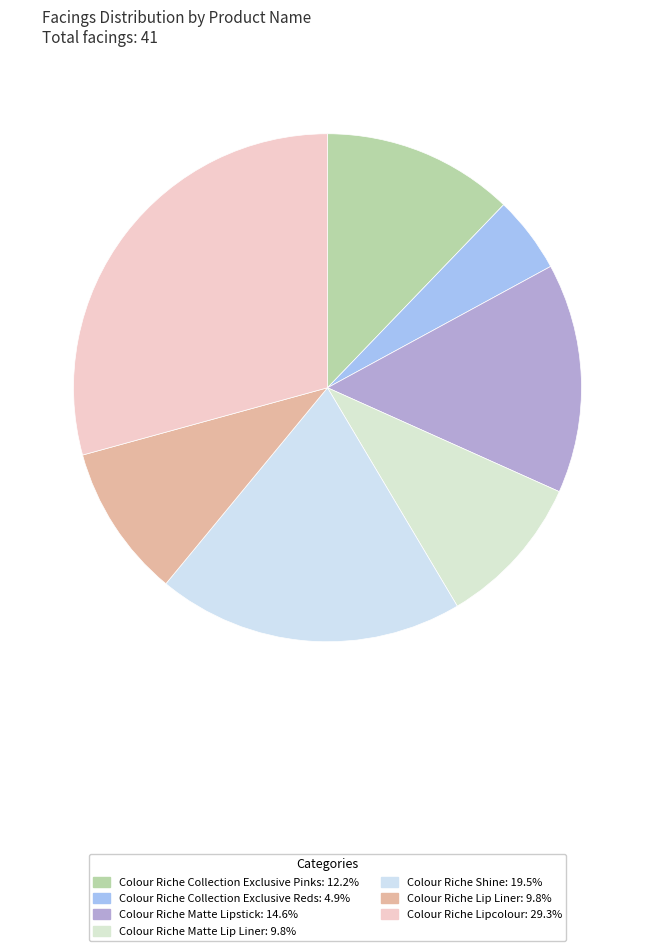

Rank the categories by value from highest to lowest.

Colour Riche Lipcolour, Colour Riche Shine, Colour Riche Matte Lipstick, Colour Riche Collection Exclusive Pinks, Colour Riche Matte Lip Liner, Colour Riche Lip Liner, Colour Riche Collection Exclusive Reds